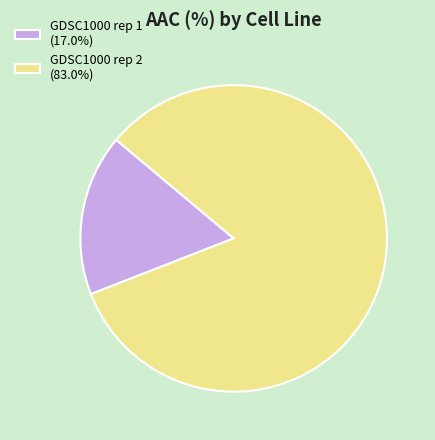

Is the sum of GDSC1000 rep 1 and GDSC1000 rep 2 greater than half?

Yes